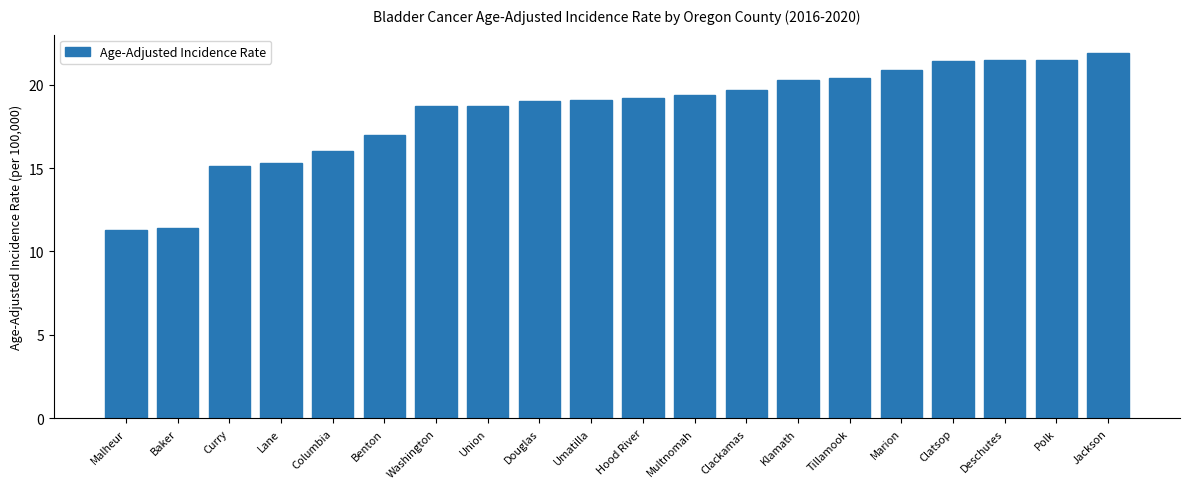

Which has a higher value, Multnomah or Malheur?

Multnomah